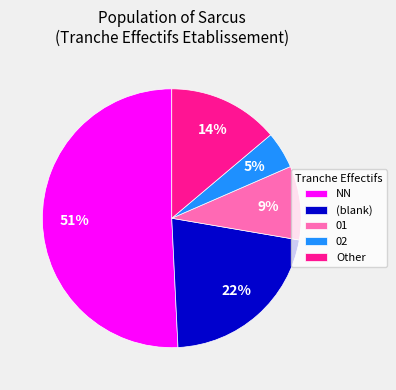

Is it true that NN is 51% of the pie?

True